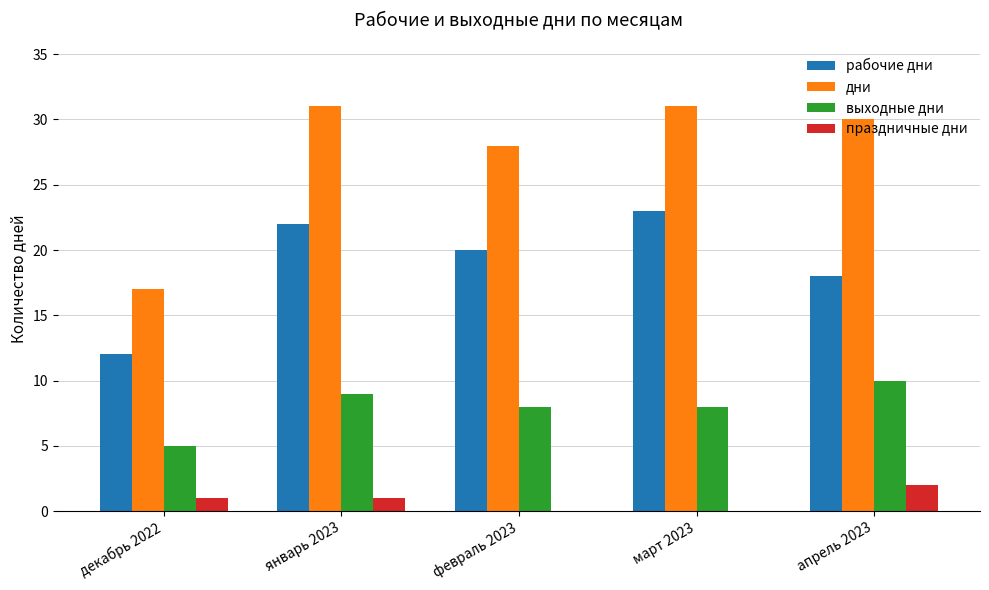

Is the value of выходные дни at январь 2023 greater than the value of праздничные дни at январь 2023?

Yes